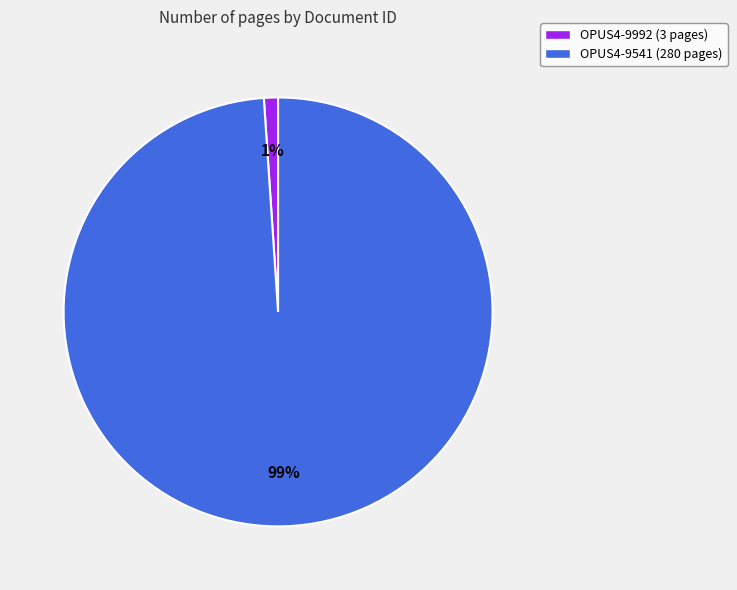

How many segments does this pie chart have?

2